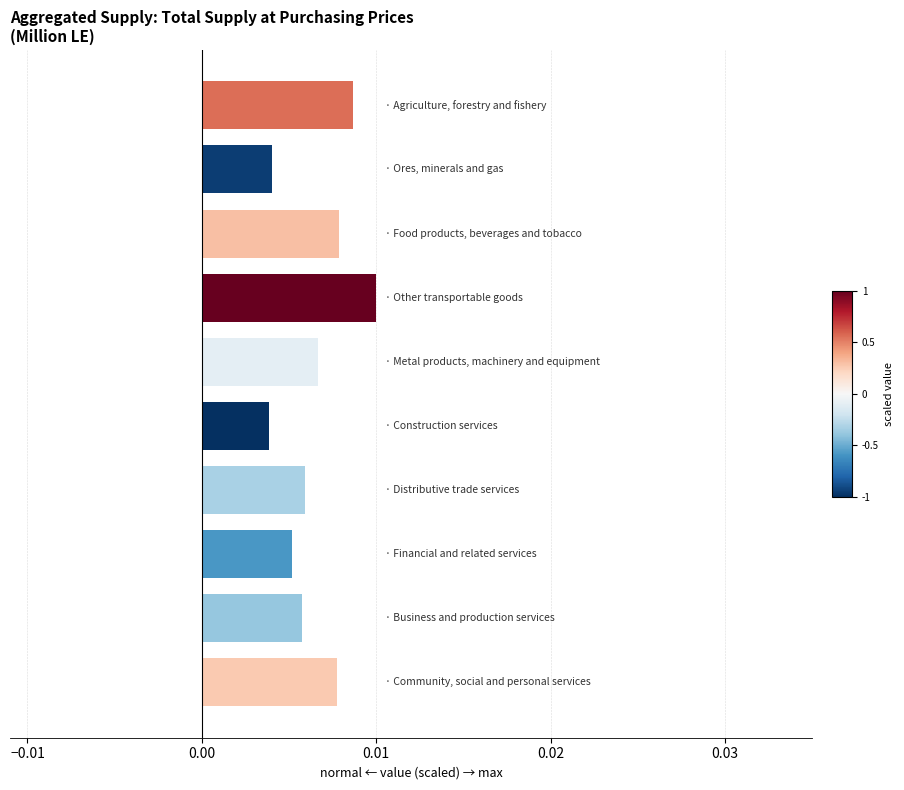

Count the values in the range 0 to 1.

10